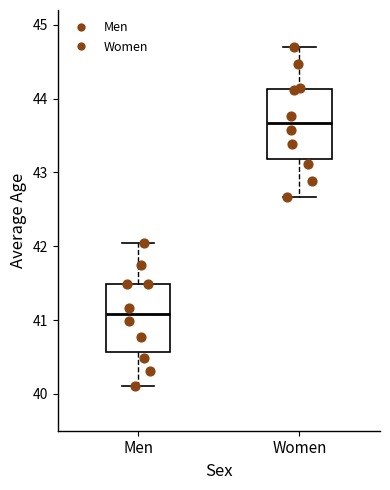

Reading left to right, read every box against the y-axis: the position of its median line, the range the box covers, and the ends of its whiskers. The values are not printed on the chart, so give them approximately, as read against the axis.

Men: median 41.1, box 40.6 to 41.5, whiskers 40.1 to 42.0
Women: median 43.7, box 43.2 to 44.1, whiskers 42.7 to 44.7